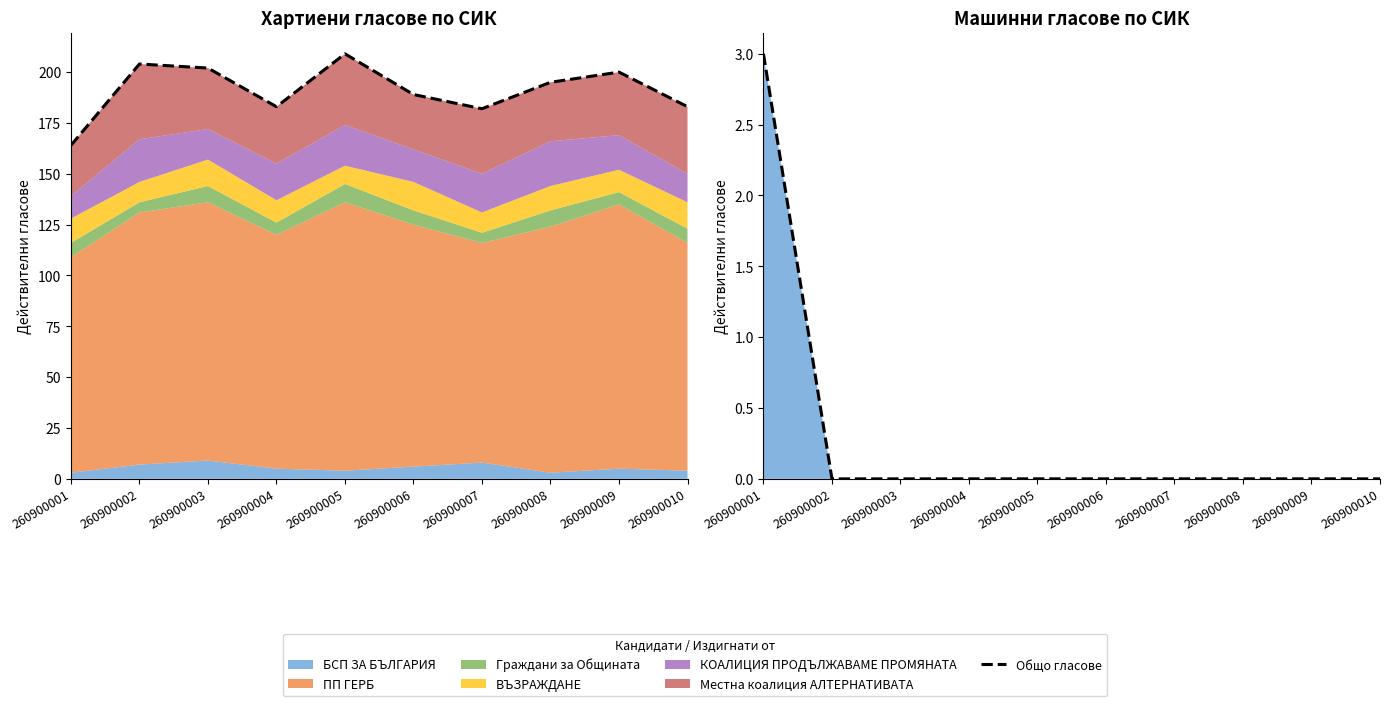

True or false: the data shows 0 at 260900005.

True